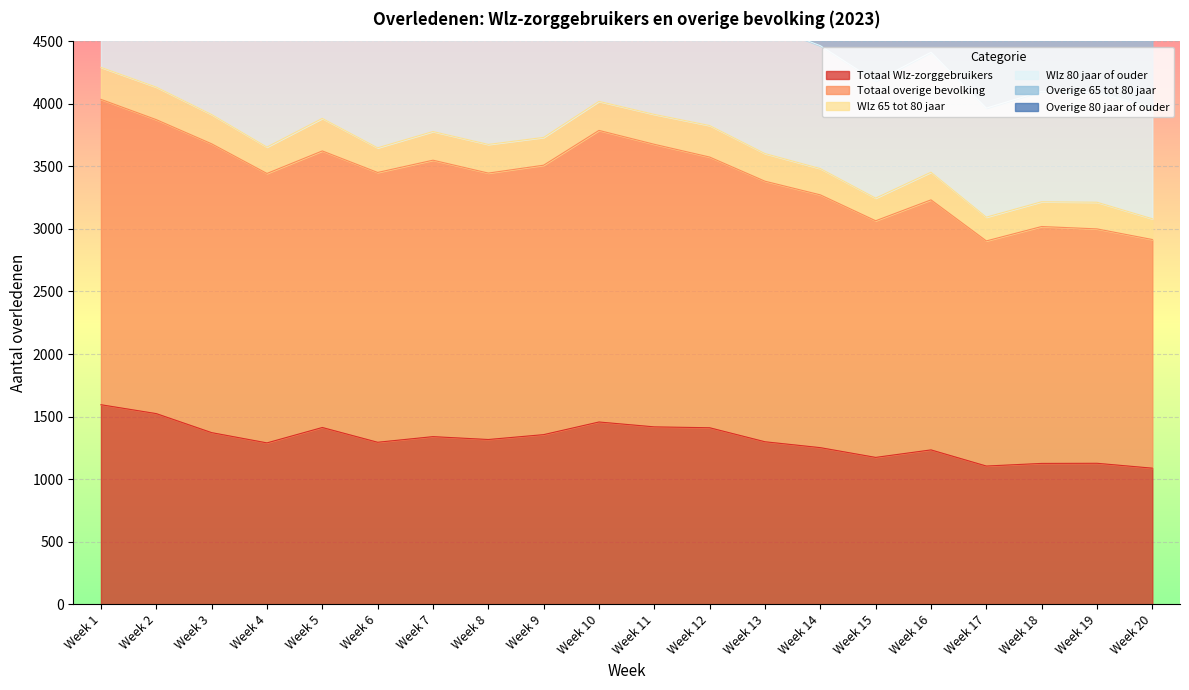

What is the spread (max minus min) of values at Week 11?

3630